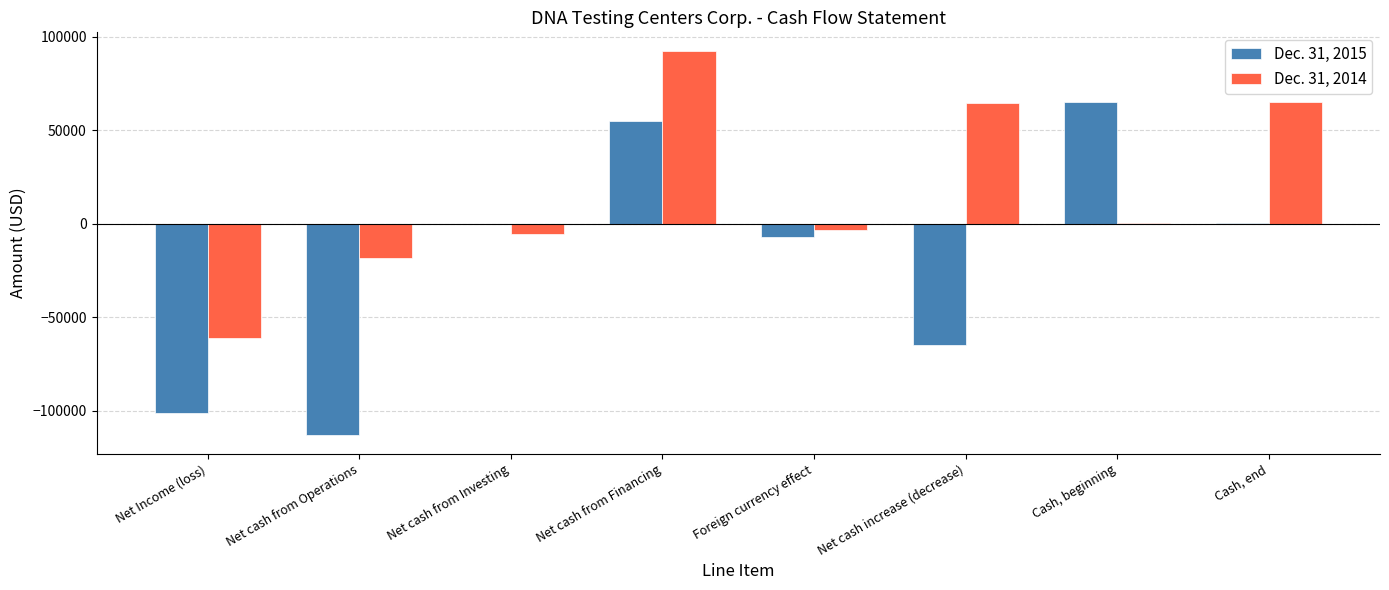

Does the chart contain stacked bars?

No